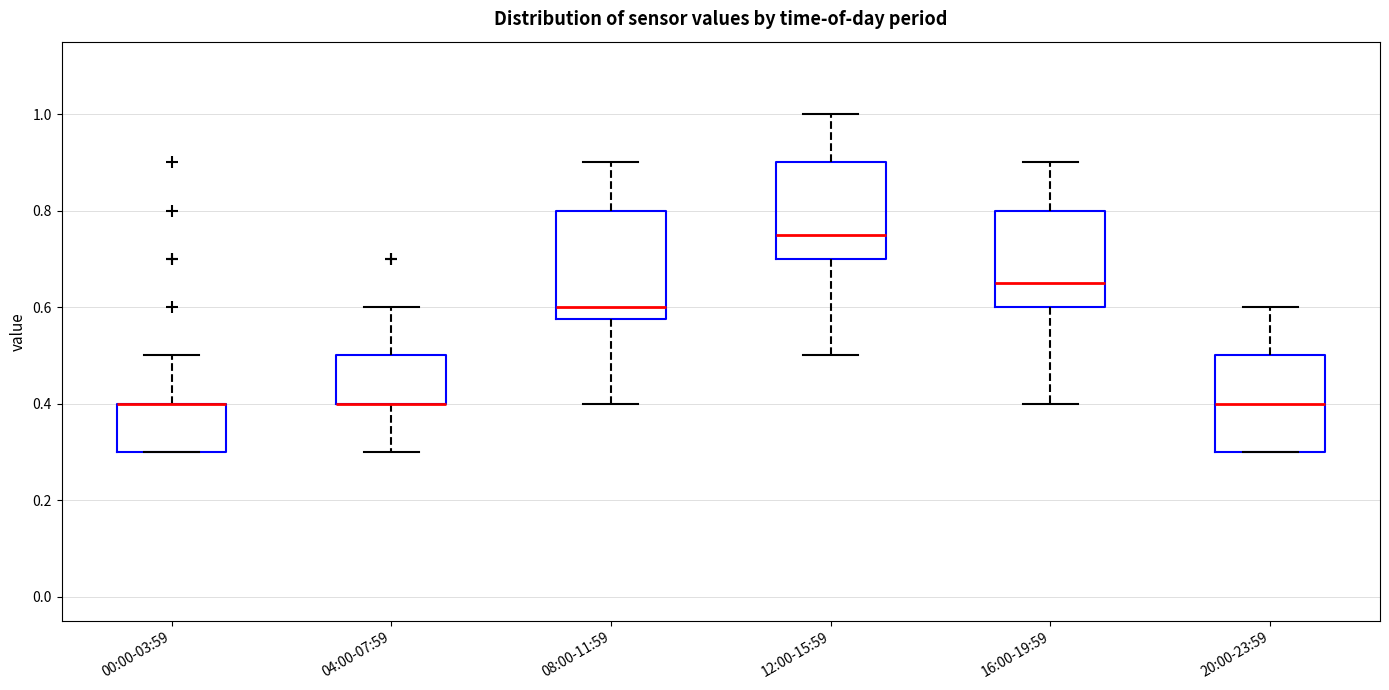

Where is the lower edge of the box for 00:00-03:59 on the y-axis? The values are not printed on the chart, so give them approximately, as read against the axis.

0.30